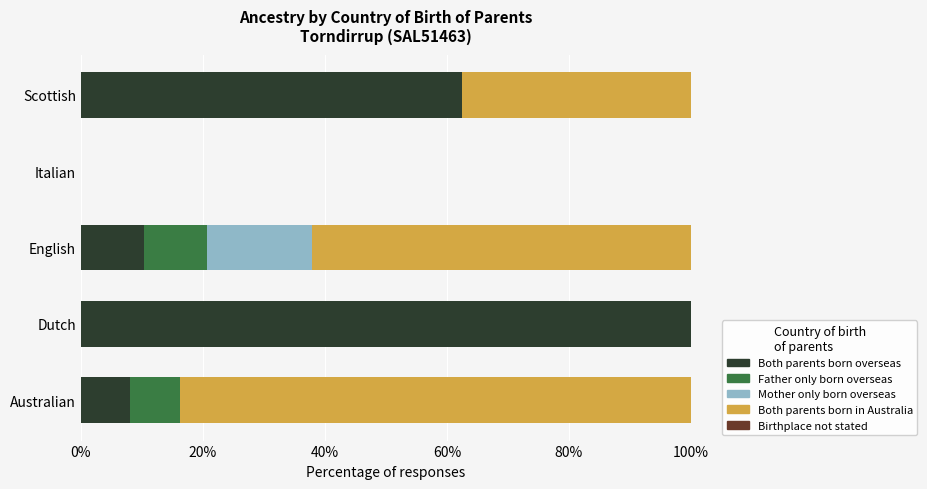

Which category has the highest value in the Both parents born overseas series?

Dutch